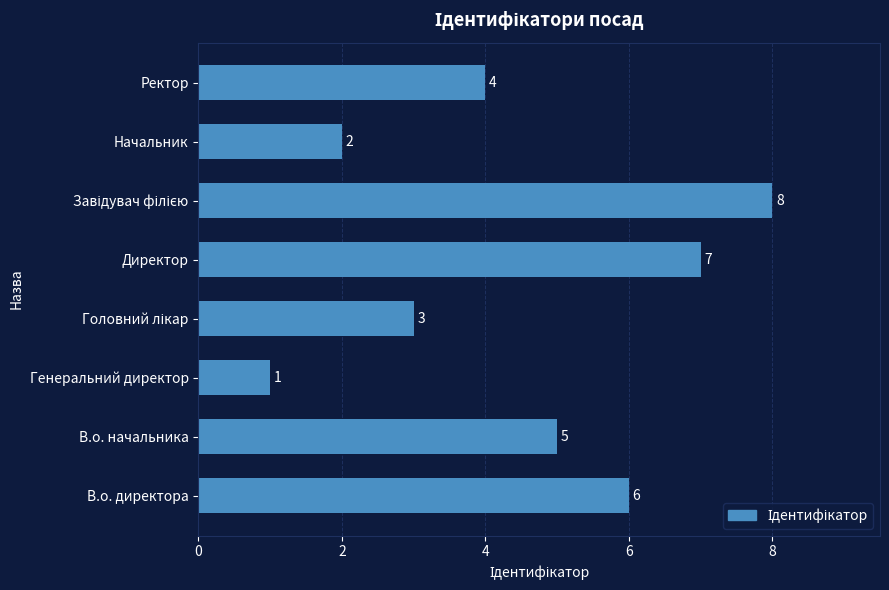

Count the values in the range 3 to 7.

5